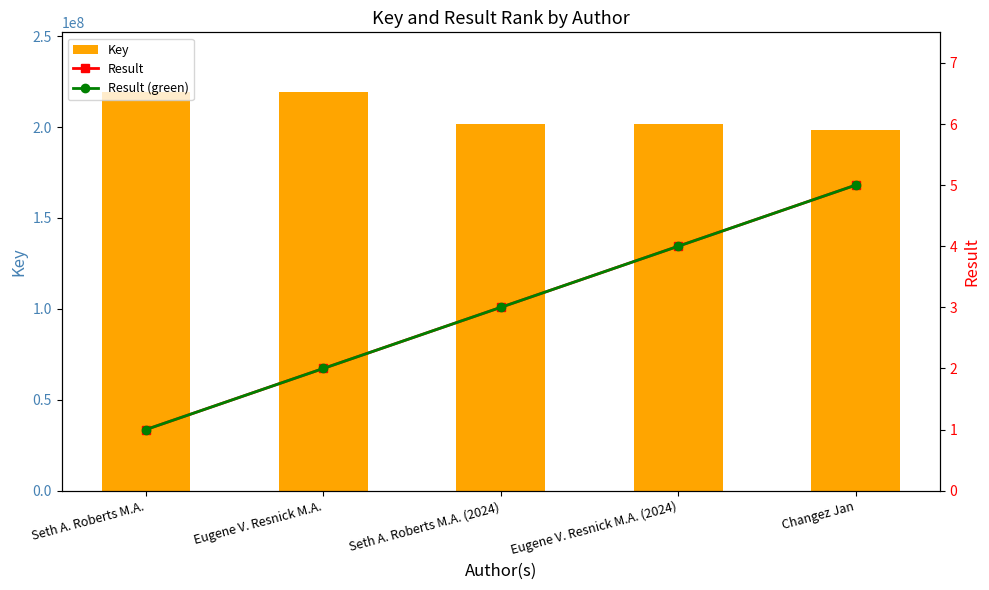

Reading left to right, what are all the values shown in this chart?

Key: 219226297	219226457	201961503	201962088	198465239
Result: 1	2	3	4	5
Result (green): 1	2	3	4	5